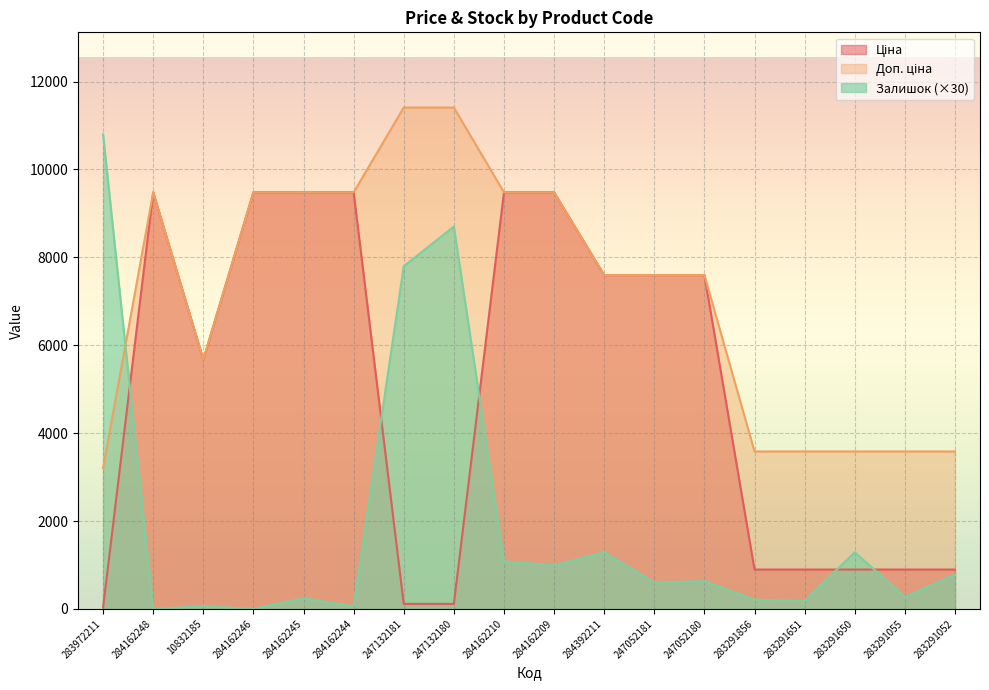

Between 284162245 and 247052180, which series saw the biggest shift?

Ціна